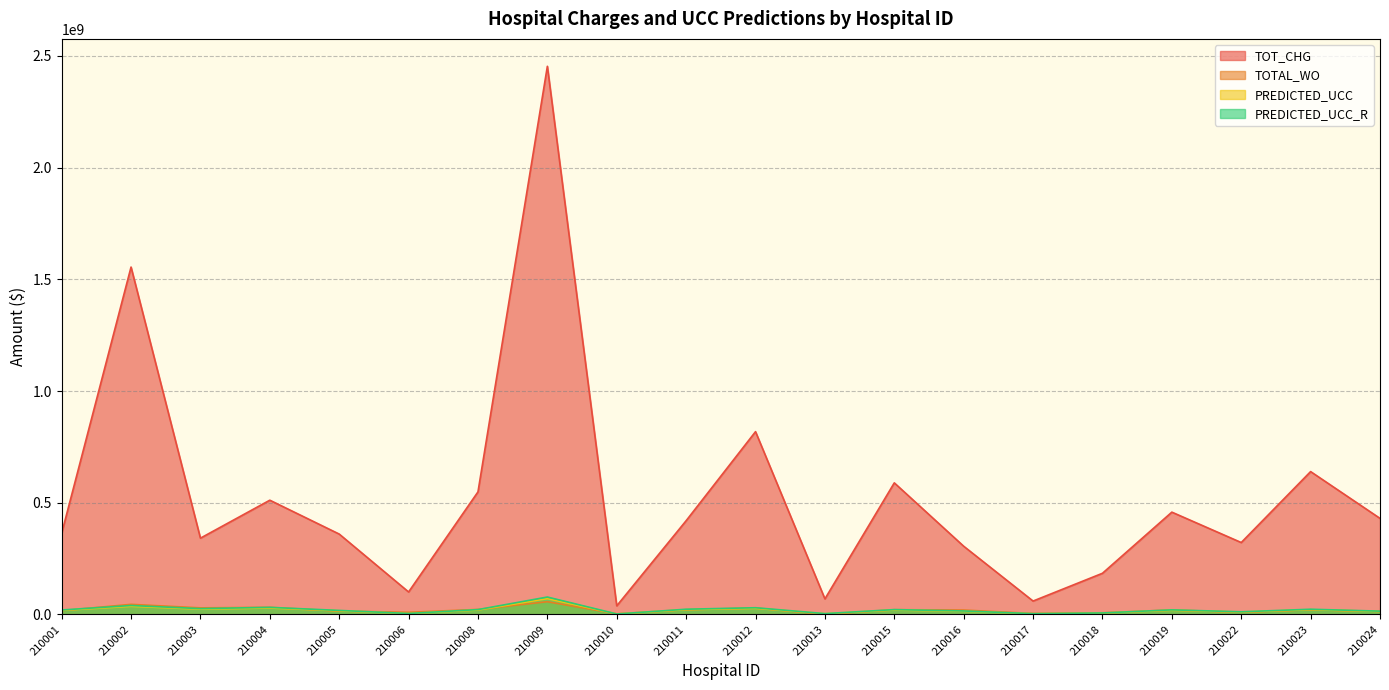

What are all the series names shown in the legend?

TOT_CHG, TOTAL_WO, PREDICTED_UCC, PREDICTED_UCC_R